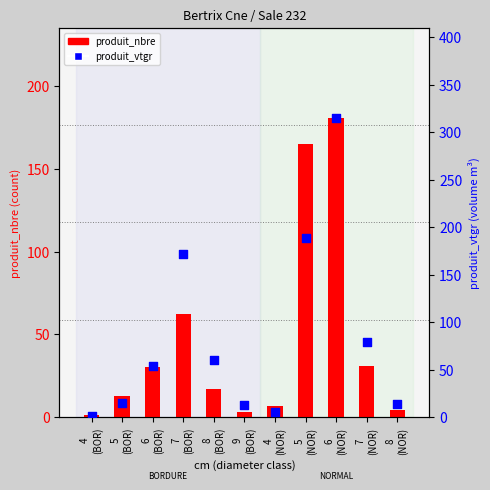

Which series has the largest total across all categories?

produit_vtgr